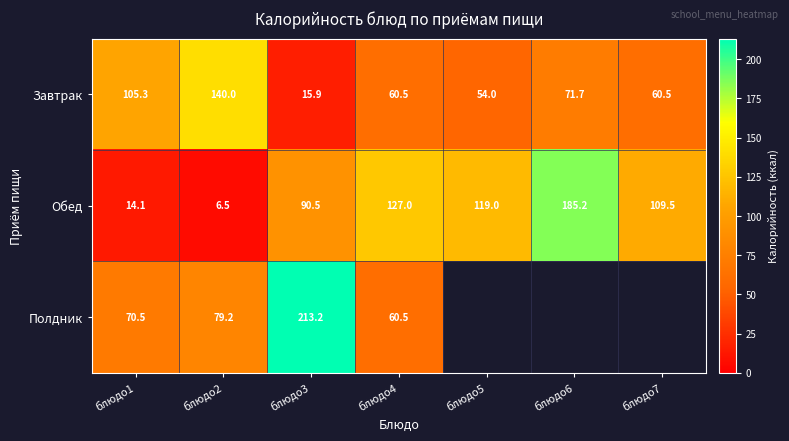

What is the sum of all Завтрак values?

507.9